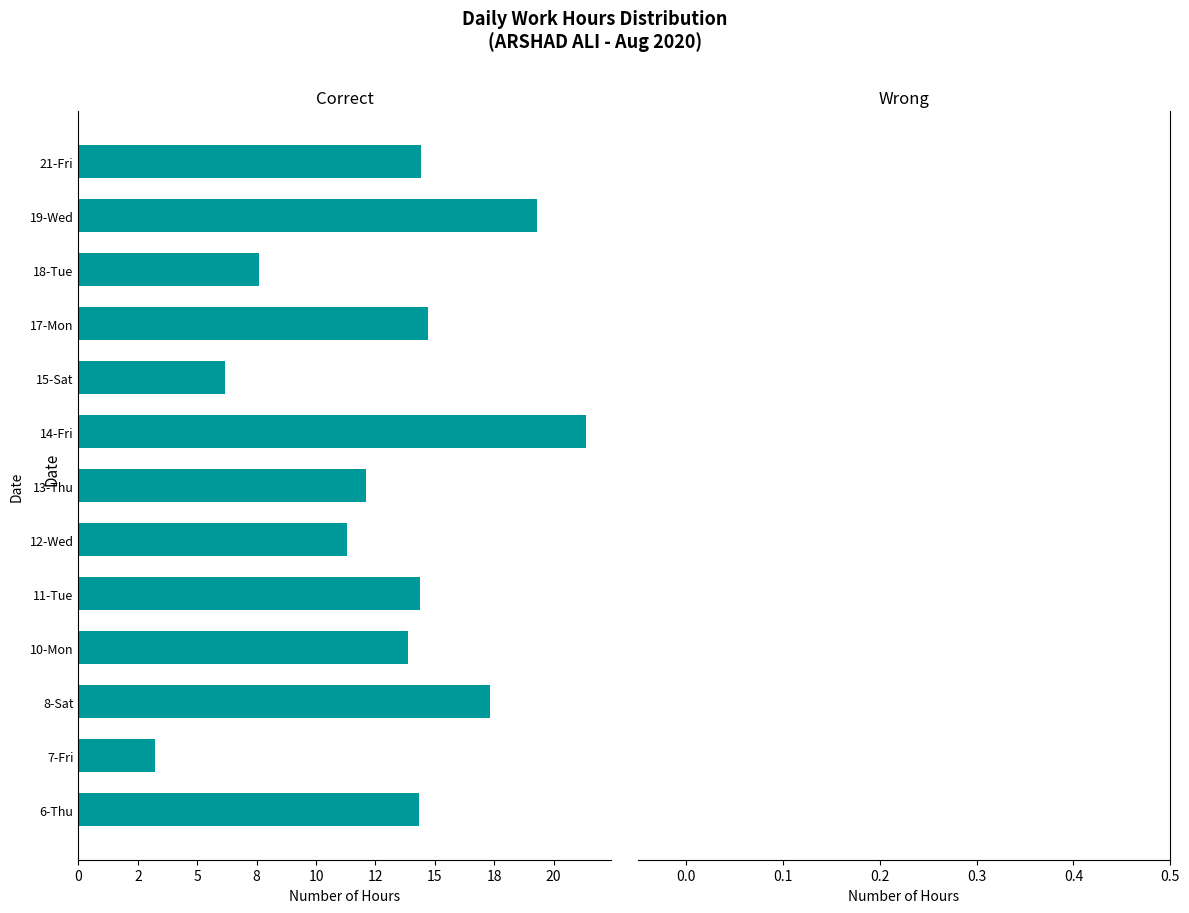

What is the smallest value displayed?

-21.4